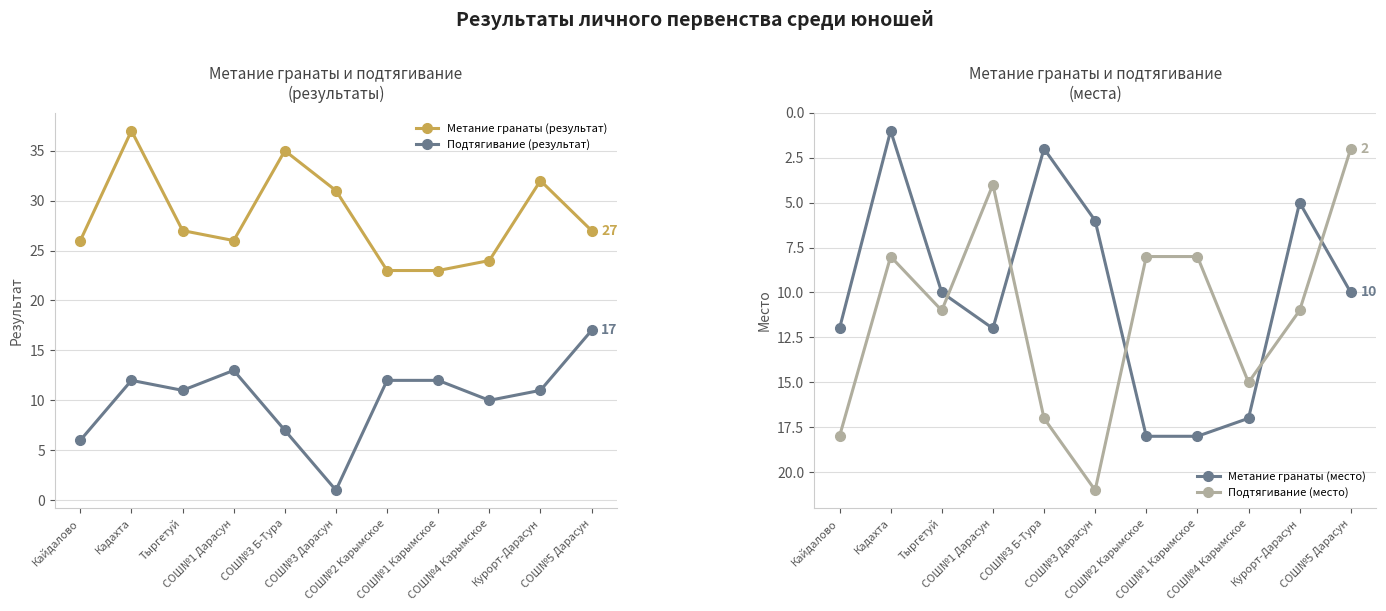

What are all the series names shown in the legend?

Метание гранаты (результат), Подтягивание (результат), Метание гранаты (место), Подтягивание (место)